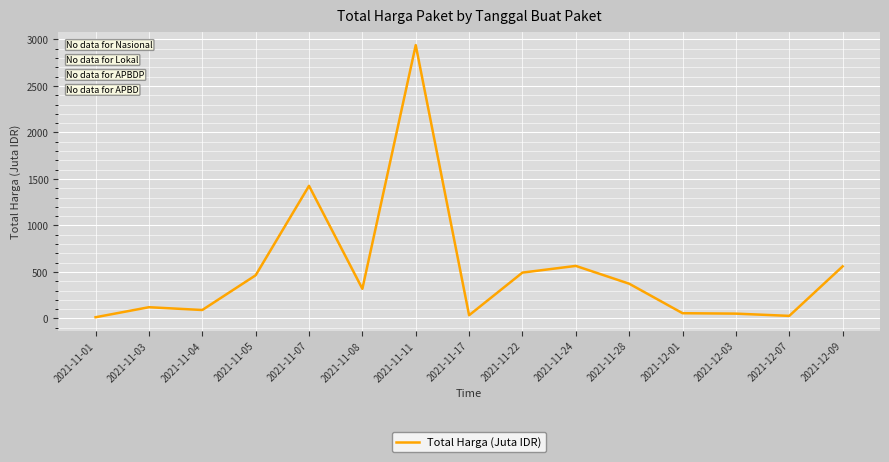

What is the difference between the maximum and minimum values?

2926.2